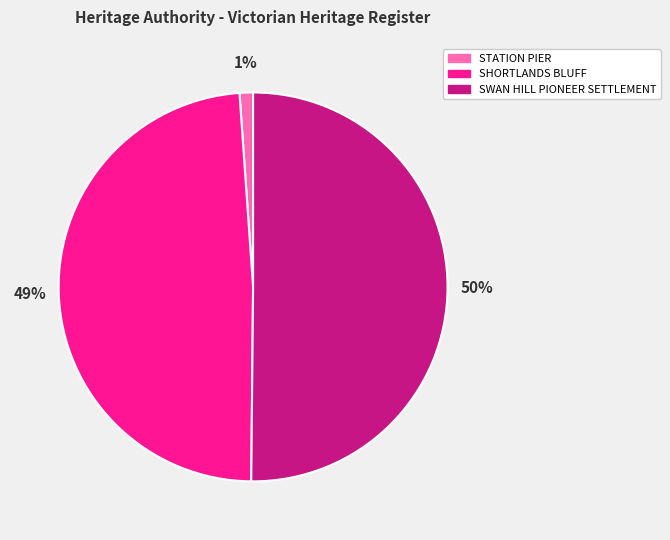

What is the smallest slice in the pie chart?

STATION PIER